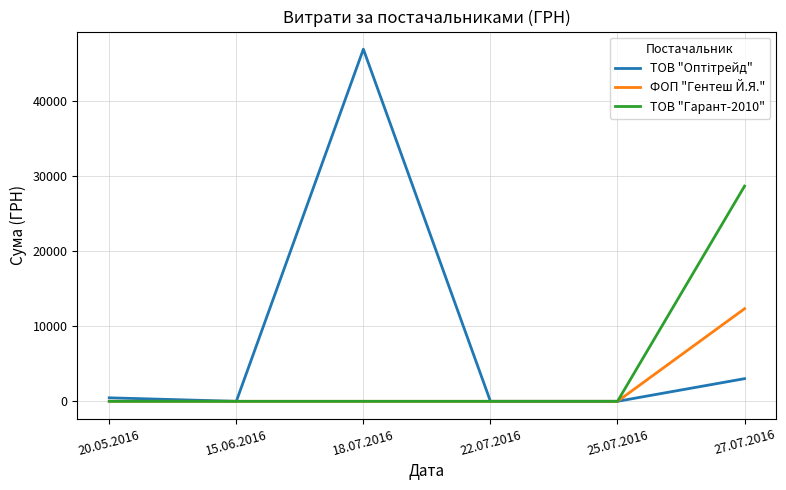

What is the greatest value displayed?

46904